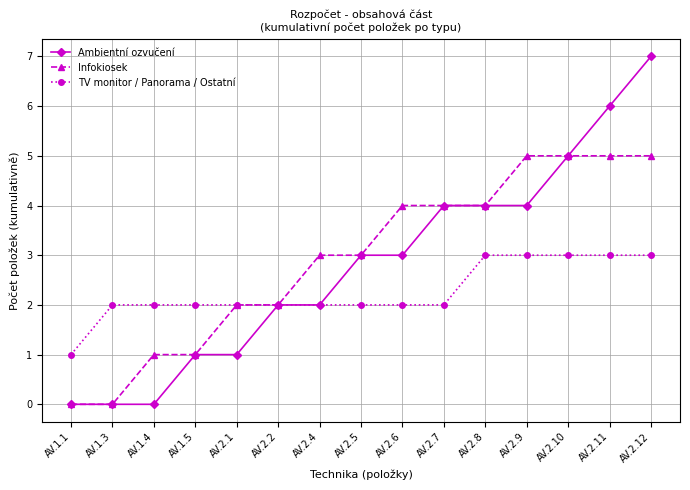

What is the difference between the highest and lowest values at AV.1.1?

1